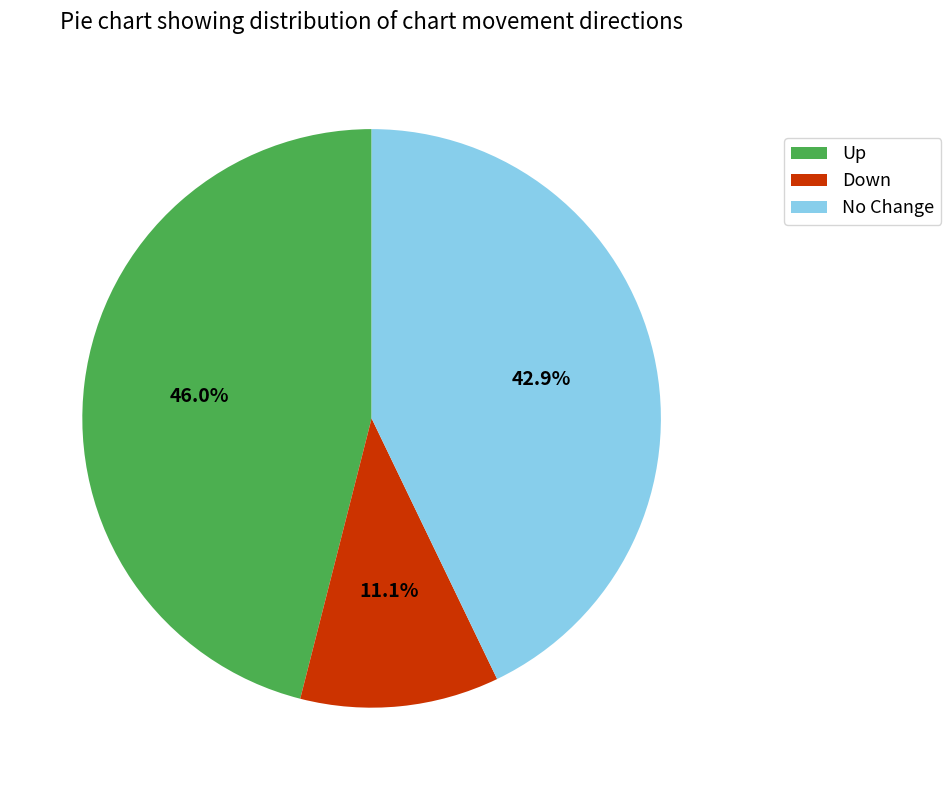

Between No Change and Down, which is larger?

No Change